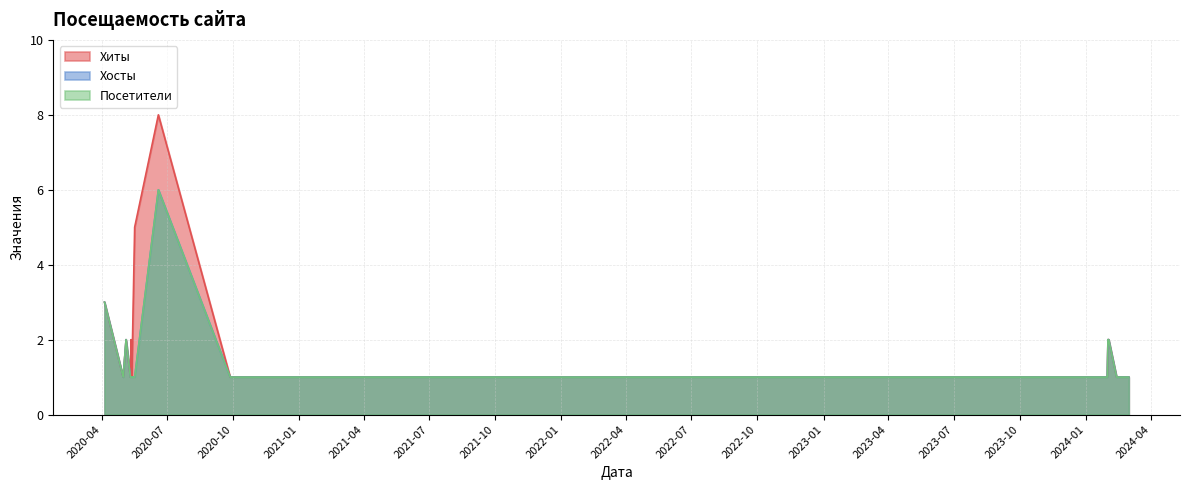

At which category is the sum across all series the highest?

2020-06-19